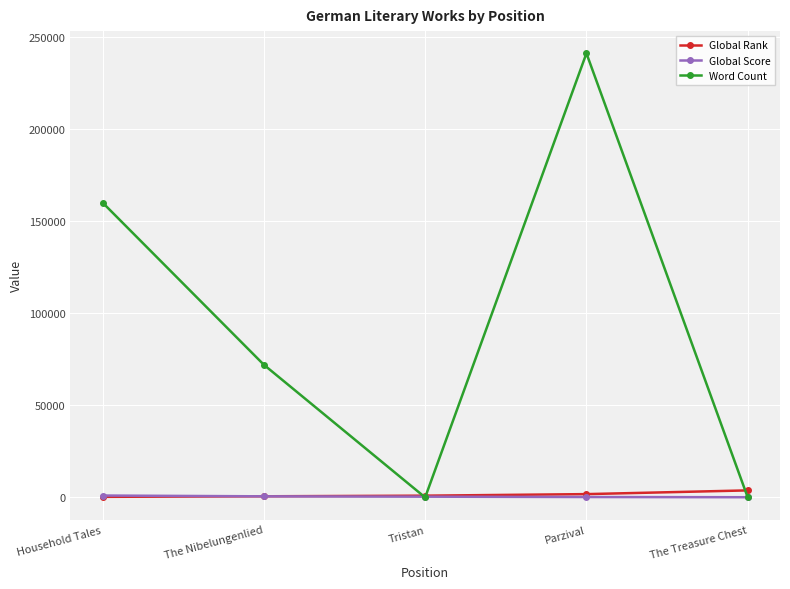

What is the difference between the Word Count values at Parzival and The Nibelungenlied?

169000